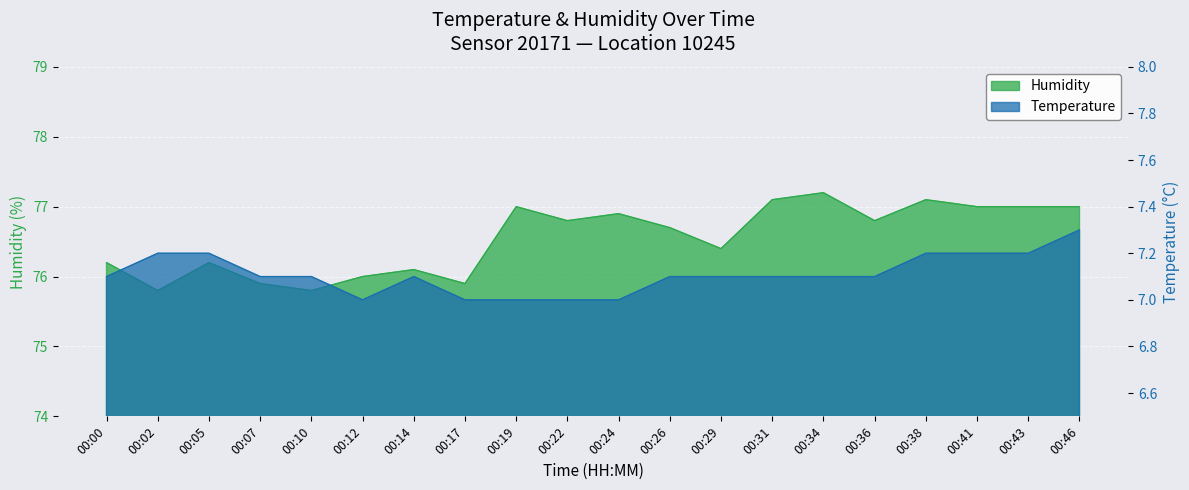

The value of humidity at 00:05 is 76.2. True or false?

True